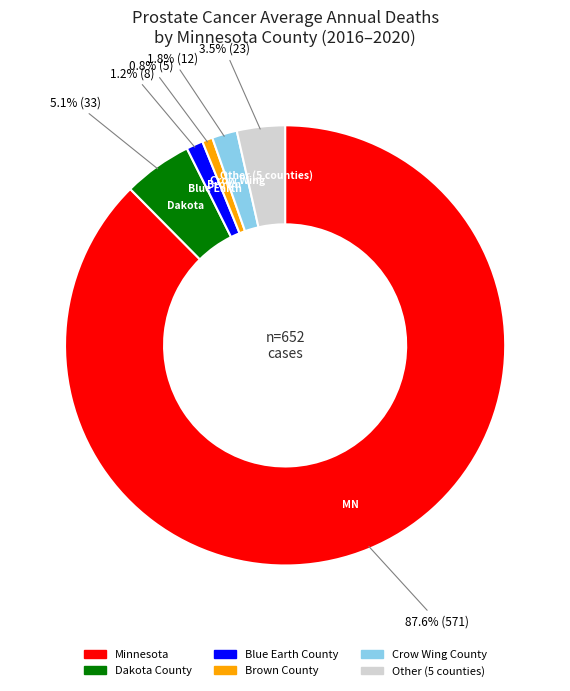

Does any single category account for the majority?

Yes